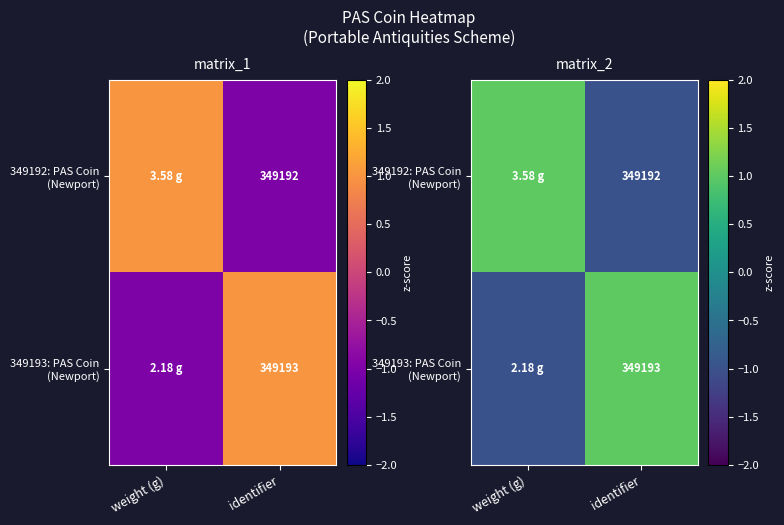

How many distinct data groups are displayed?

2